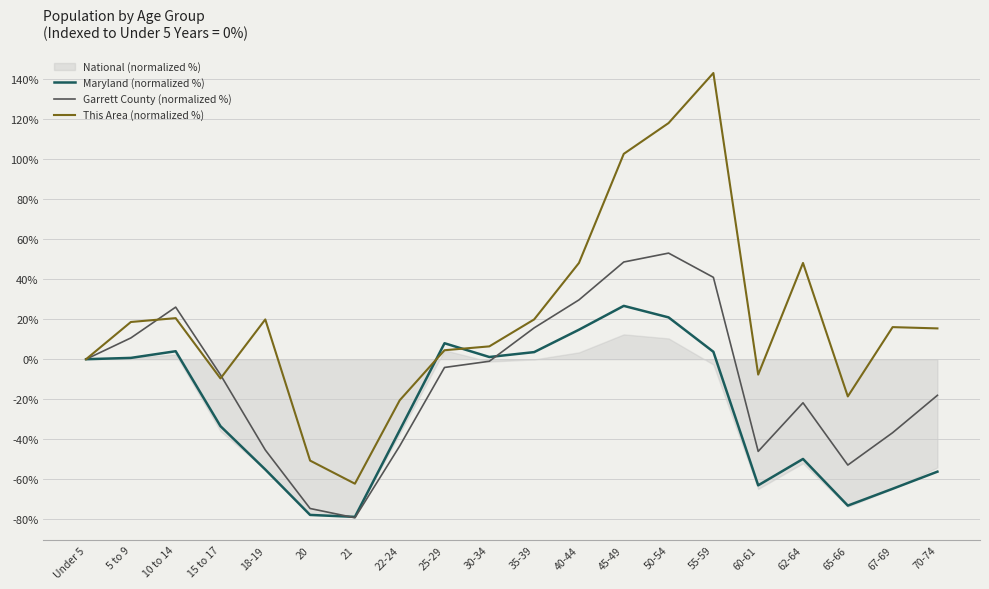

Which series has the widest spread of values?

This Area (normalized %)